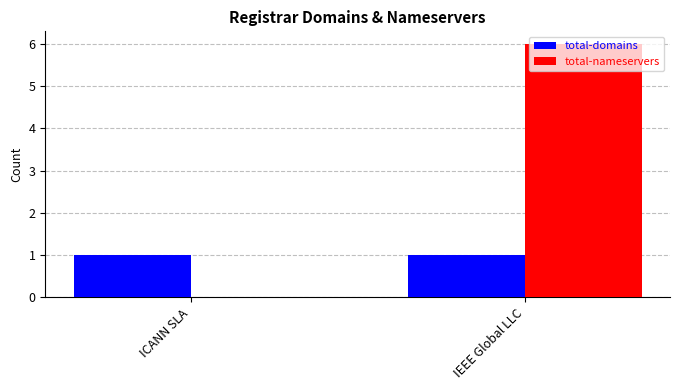

What are all the series names shown in the legend?

total-domains, total-nameservers